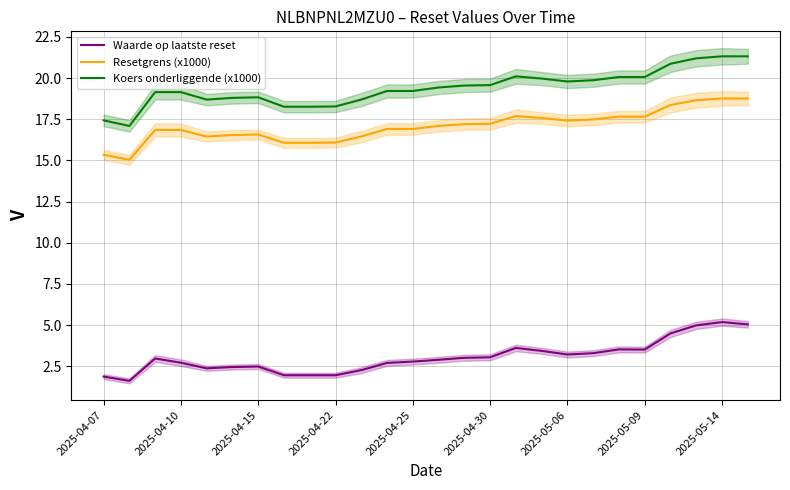

True or false: Resetgrens (x1000) and Koers onderliggende (x1000) intersect in this chart.

False